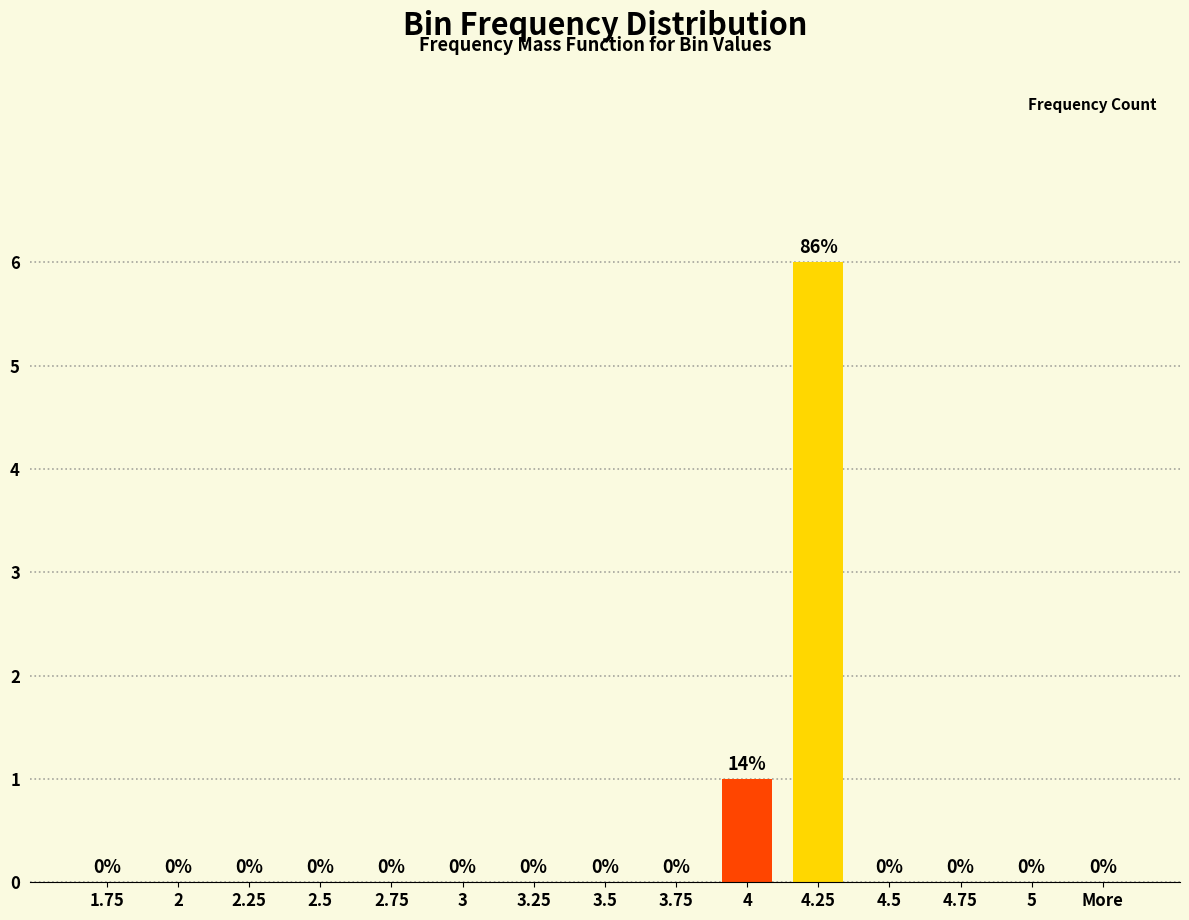

Is it true that the value at More is 0?

True